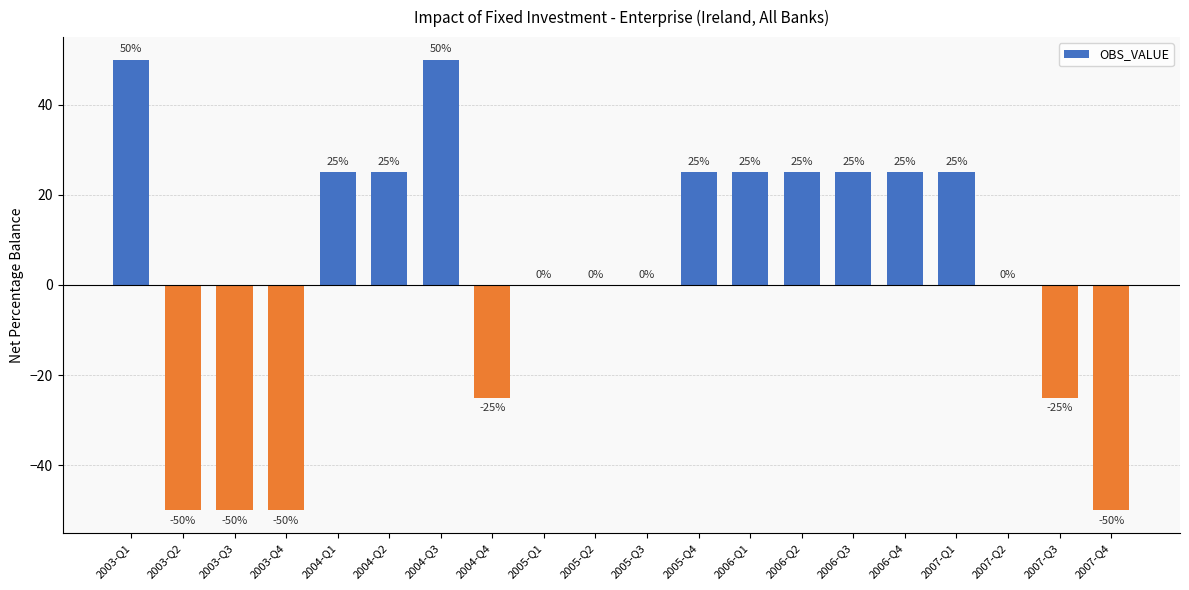

What is the change in value from 2003-Q4 to 2006-Q2?

+75